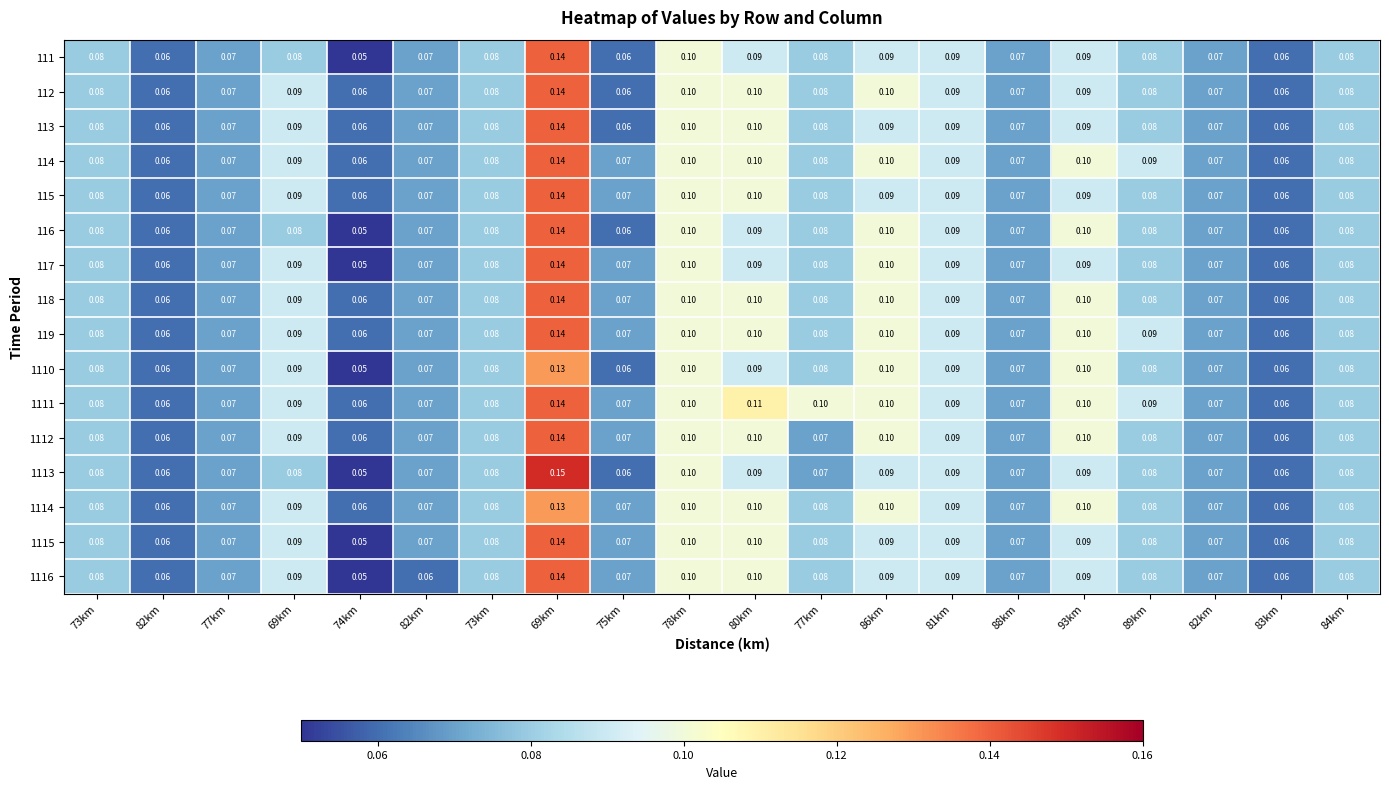

At 82km, list the series in order from largest to smallest.

111, 112, 113, 114, 115, 116, 117, 118, 119, 1110, 1111, 1112, 1113, 1114, 1115, 1116